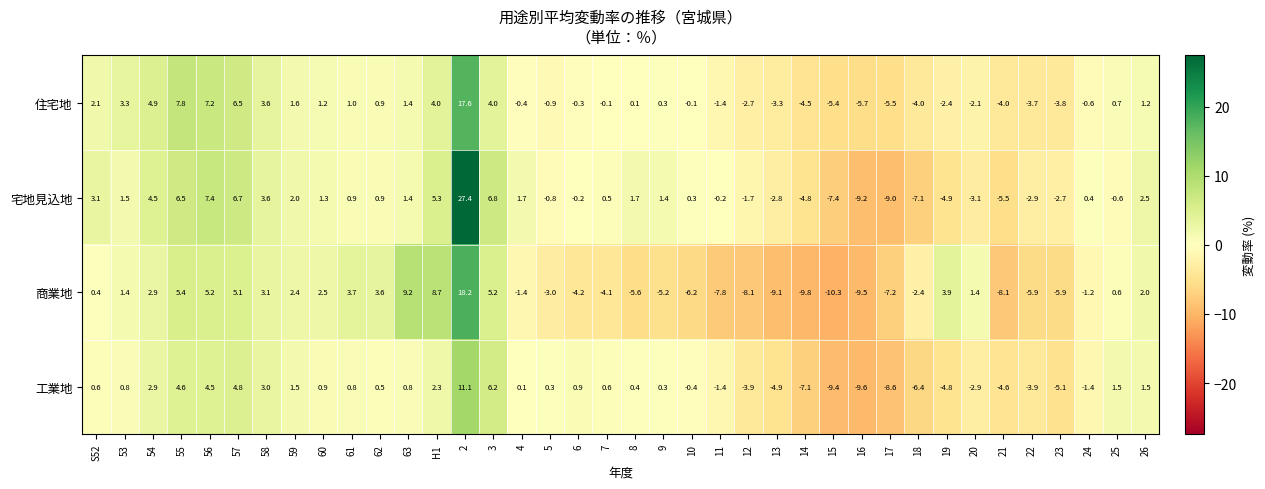

The 住宅地 series shows 0.3 at 62. True or false?

False